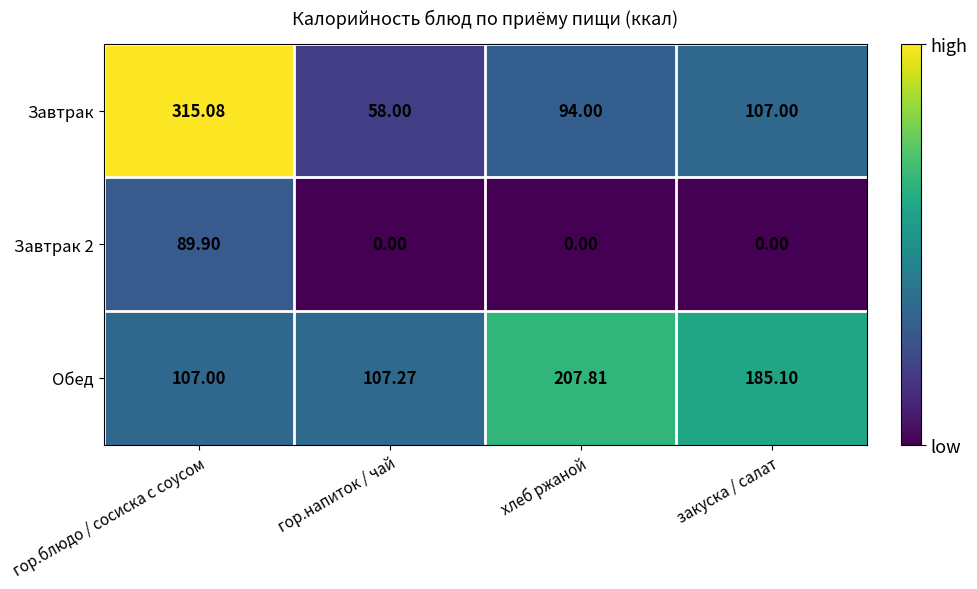

At how many categories does at least one series exceed 64?

4